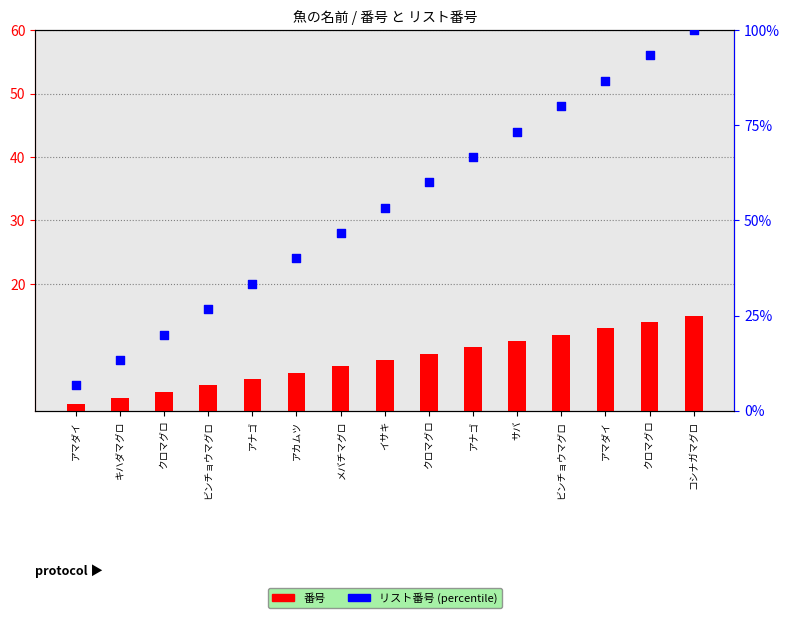

What is the total value across all series at ビンチョウマグロ?

30.7